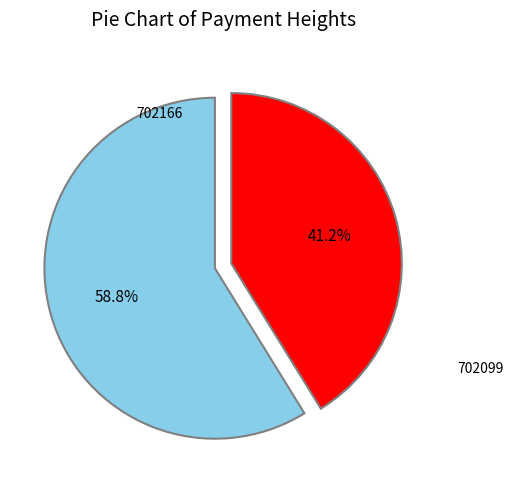

Does any single category account for the majority?

Yes